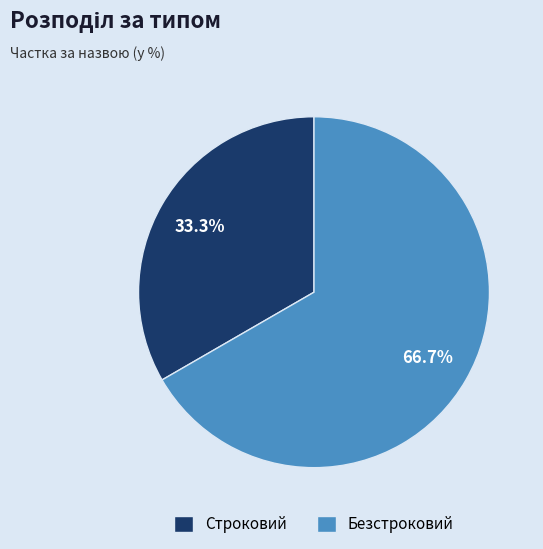

Which category has the smallest portion of the pie?

Строковий